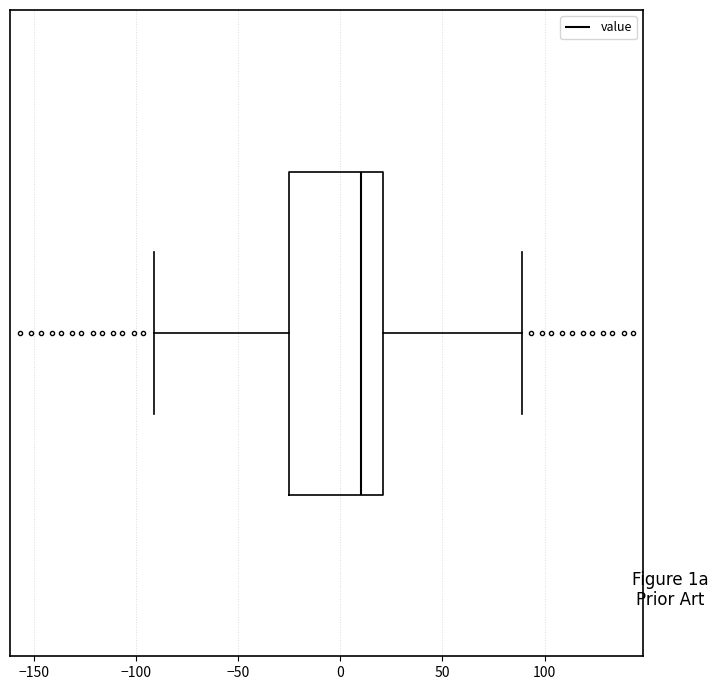

Transcribe this box plot: give where the median line is, the range the box spans, and where the two whiskers end, as read against the x-axis. The values are not printed on the chart, so give them approximately, as read against the axis.

median 10, box -25 to 20, whiskers -90 to 90